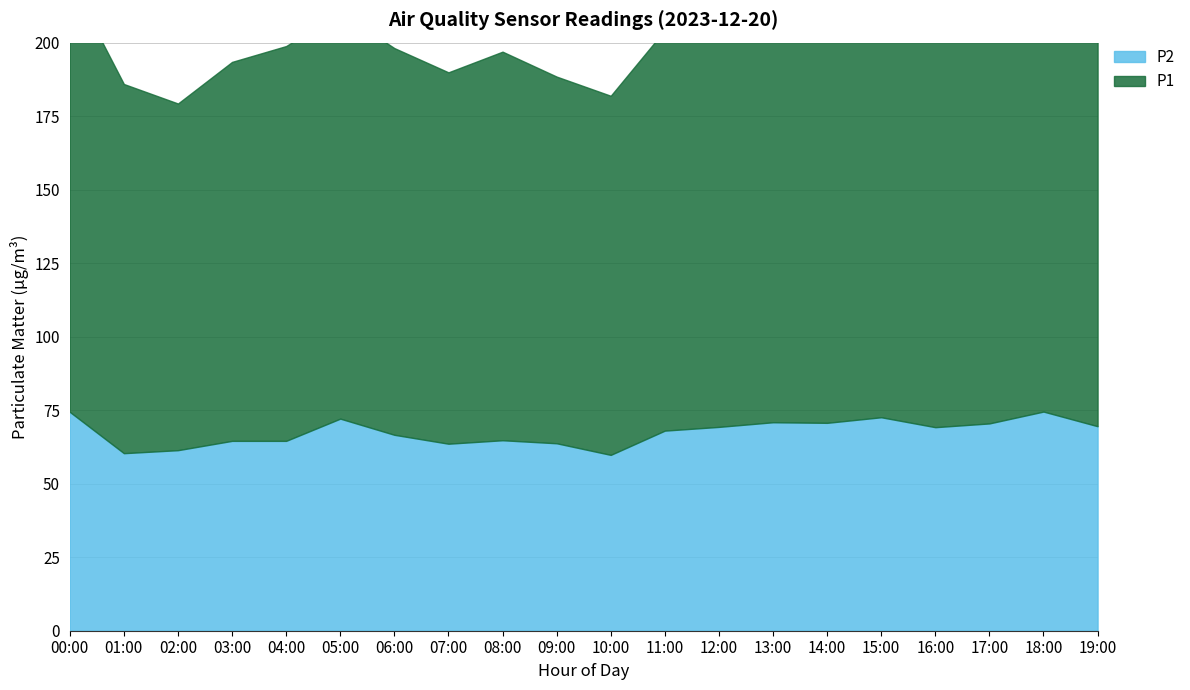

Reading right to left, what are all the values shown in this chart?

P1: 136.7	140.7	138.4	132.3	143.1	143.3	141.0	132.8	136.2	122.1	124.7	132.2	126.3	131.5	138.2	134.3	128.9	117.9	125.5	147.1
P2: 69.5	74.5	70.5	69.2	72.6	70.7	70.9	69.3	68.0	59.8	63.8	64.8	63.6	66.6	72.1	64.6	64.6	61.4	60.4	74.4